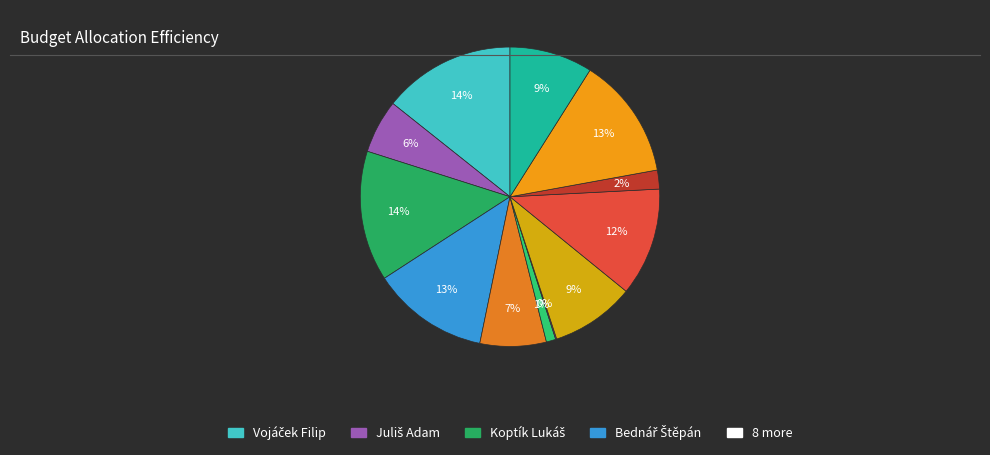

Rank the categories by value from highest to lowest.

Vojáček Filip, Koptík Lukáš, Vomela Matěj, Bednář Štěpán, Peffek Matěj, Rada Michal, Machalický Jan, Šulc Adam, Juliš Adam, Bíman David, Berný Tadeáš, Beneš Václav